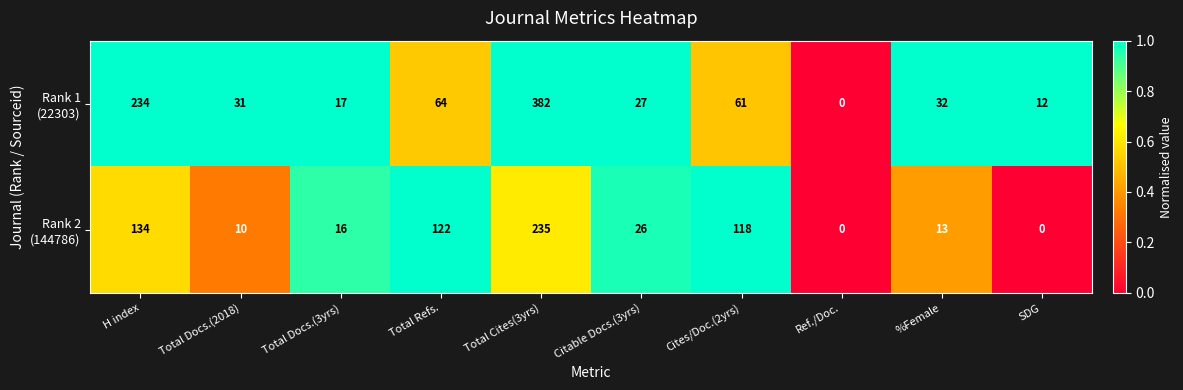

At which category is the sum across all series the highest?

Total Cites(3yrs)